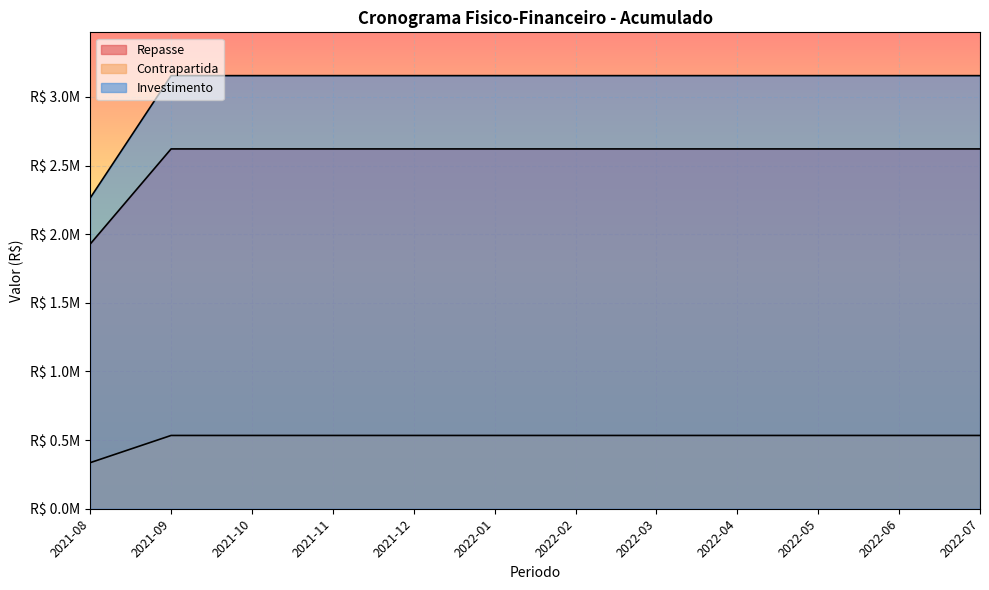

Reading left to right, transcribe all the data shown in this chart.

Repasse: 1928138.4	2621168.0	2621168.0	2621168.0	2621168.0	2621168.0	2621168.0	2621168.0	2621168.0	2621168.0	2621168.0	2621168.0
Contrapartida: 335521.0	533826.8	533826.8	533826.8	533826.8	533826.8	533826.8	533826.8	533826.8	533826.8	533826.8	533826.8
Investimento: 2263659.4	3154994.8	3154994.8	3154994.8	3154994.8	3154994.8	3154994.8	3154994.8	3154994.8	3154994.8	3154994.8	3154994.8